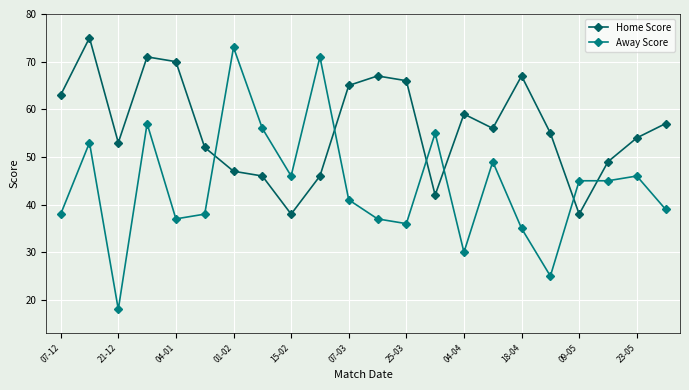

List the series in order of their overall mean, highest first.

Home Score, Away Score